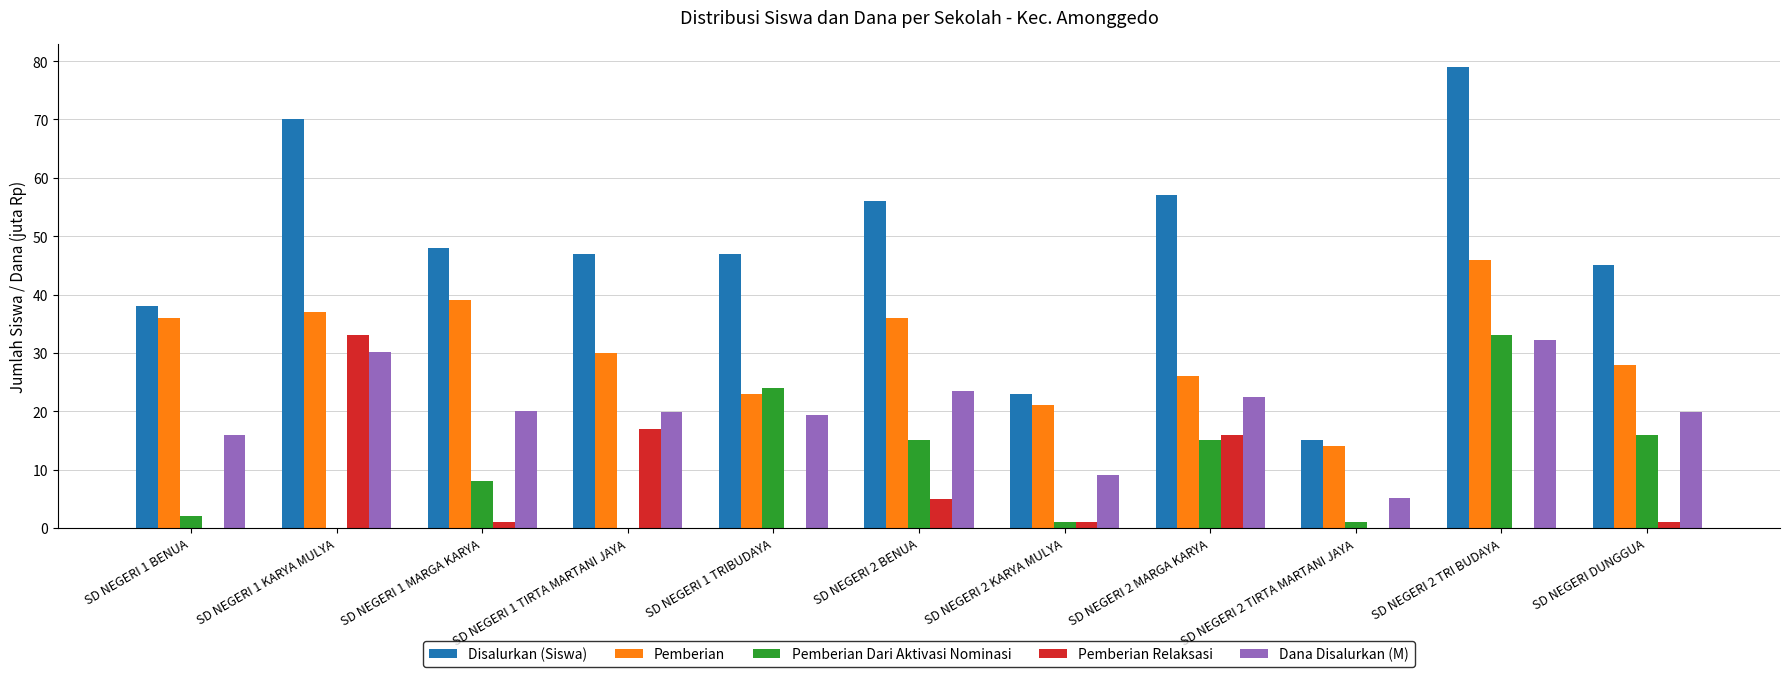

At which label does Pemberian reach its peak?

SD NEGERI 2 TRI BUDAYA